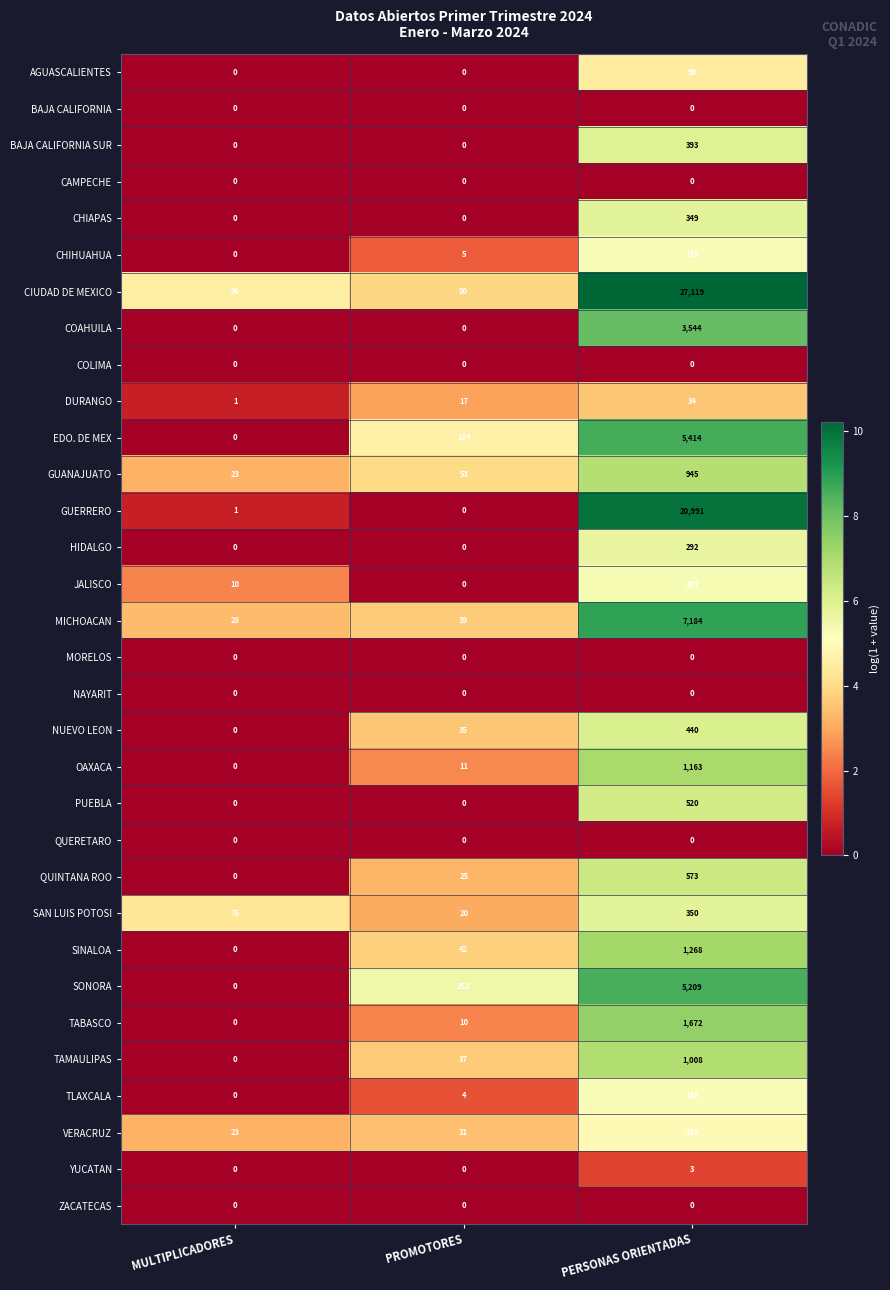

The PUEBLA series shows 259 at PERSONAS ORIENTADAS. True or false?

False